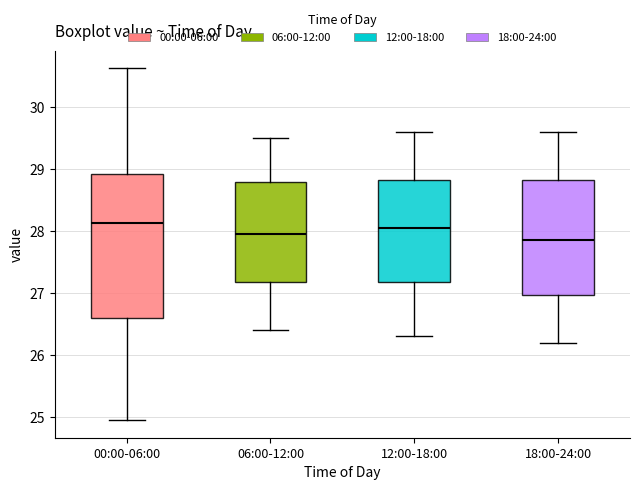

Reading left to right, transcribe this box plot: for each box, give where its median line is, the range the box spans, and where its two whiskers end, as read against the y-axis. The values are not printed on the chart, so give them approximately, as read against the axis.

00:00-06:00: median 28.1, box 26.6 to 28.9, whiskers 25.0 to 30.6
06:00-12:00: median 28.0, box 27.2 to 28.8, whiskers 26.4 to 29.5
12:00-18:00: median 28.1, box 27.2 to 28.8, whiskers 26.3 to 29.6
18:00-24:00: median 27.9, box 27.0 to 28.8, whiskers 26.2 to 29.6